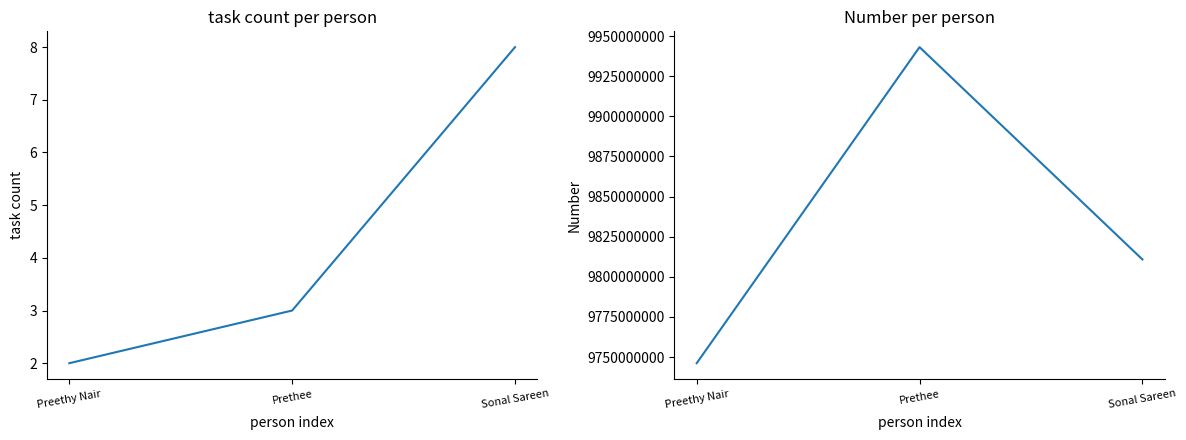

Is it true that Number equals 9746191630 at Preethy Nair?

True